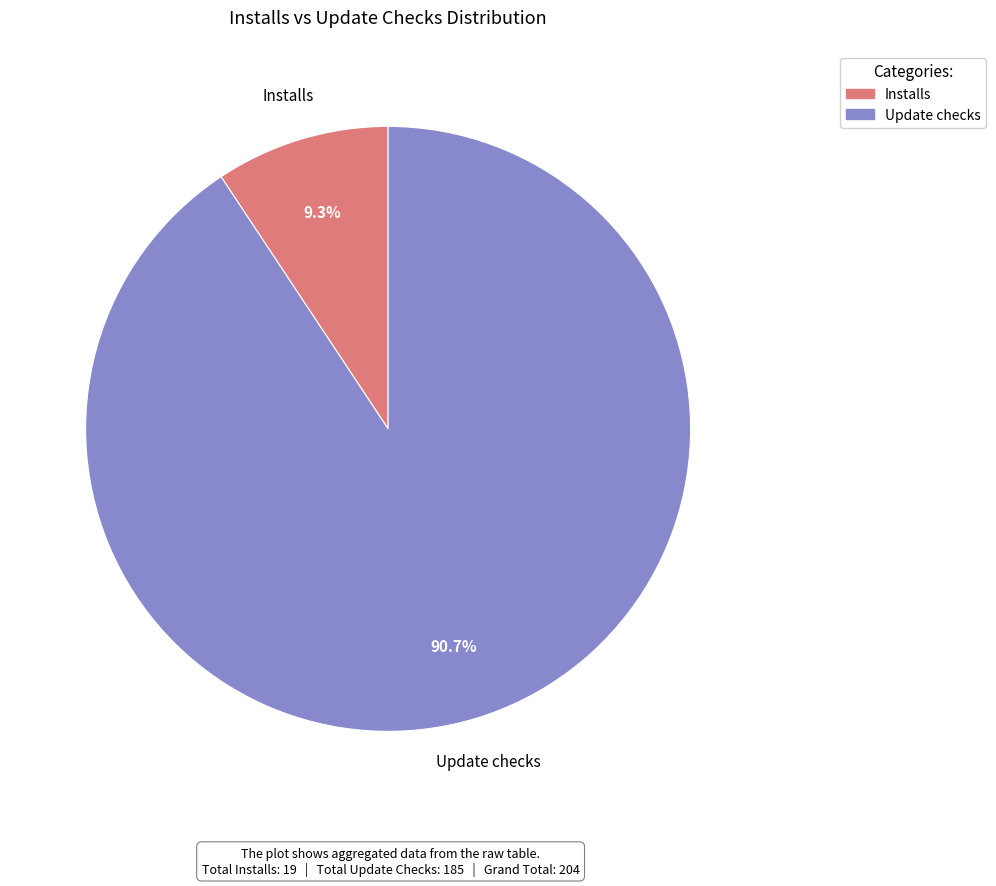

Does any single category account for the majority?

Yes